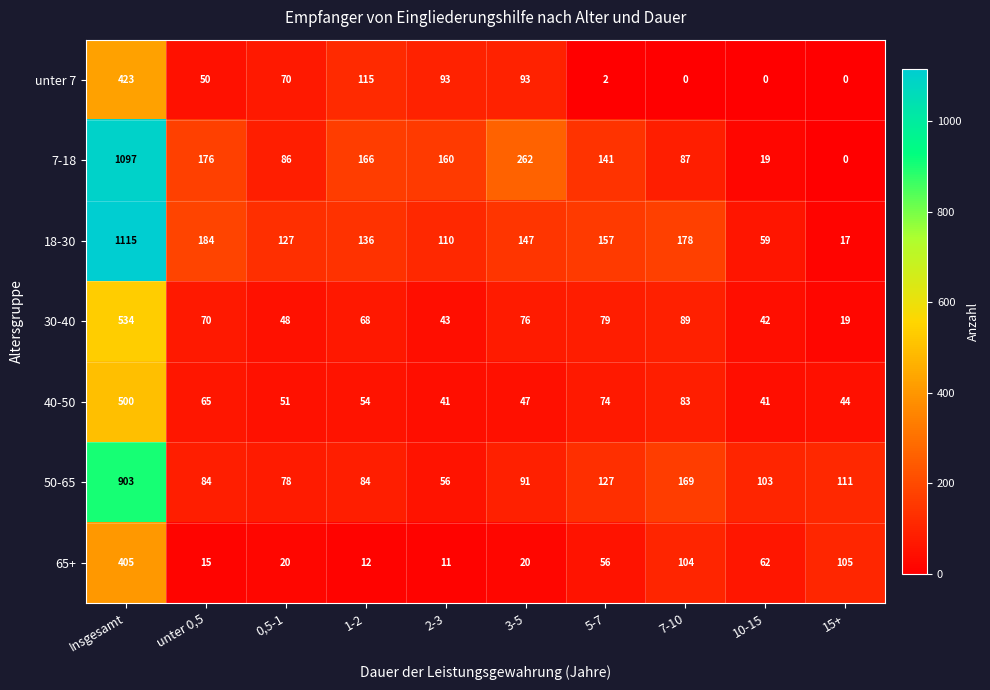

At which label is unter 7 closest to 211?

1-2